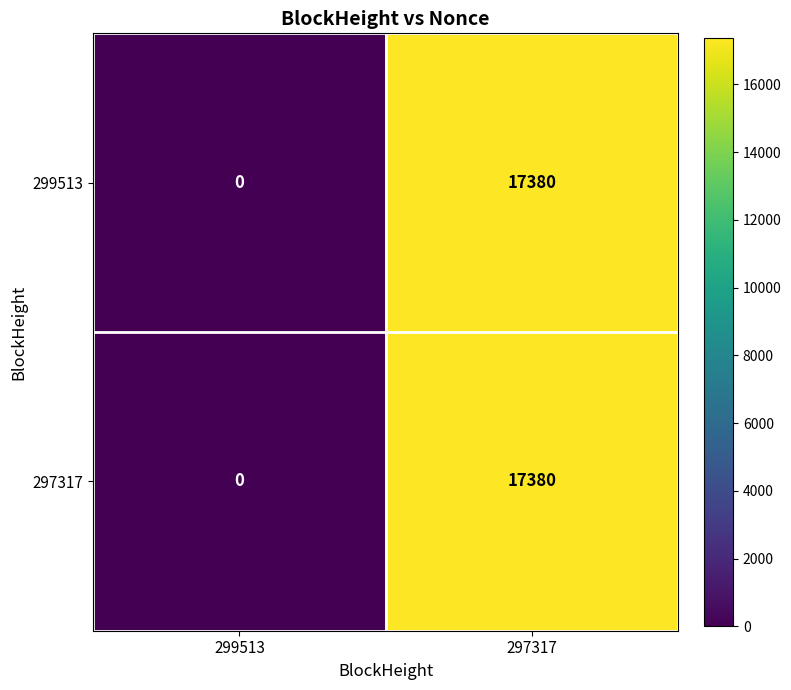

What is the difference between the 299513 values at 299513 and 297317?

17380